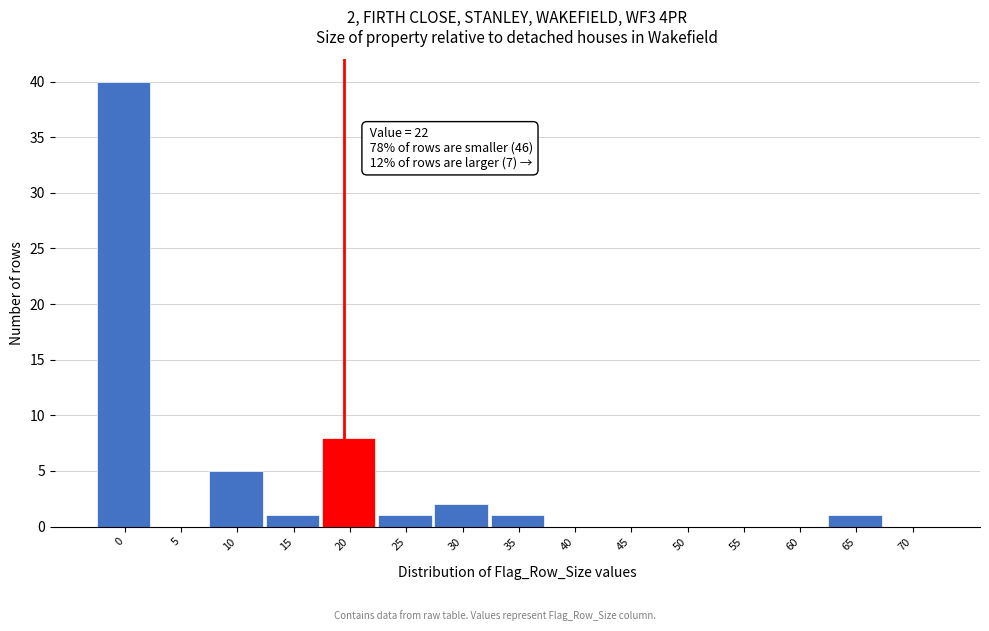

Reading left to right, what are all the values shown in this chart?

0=40	5=0	10=5	15=1	20=8	25=1	30=2	35=1	40=0	45=0	50=0	55=0	60=0	65=1	70=0